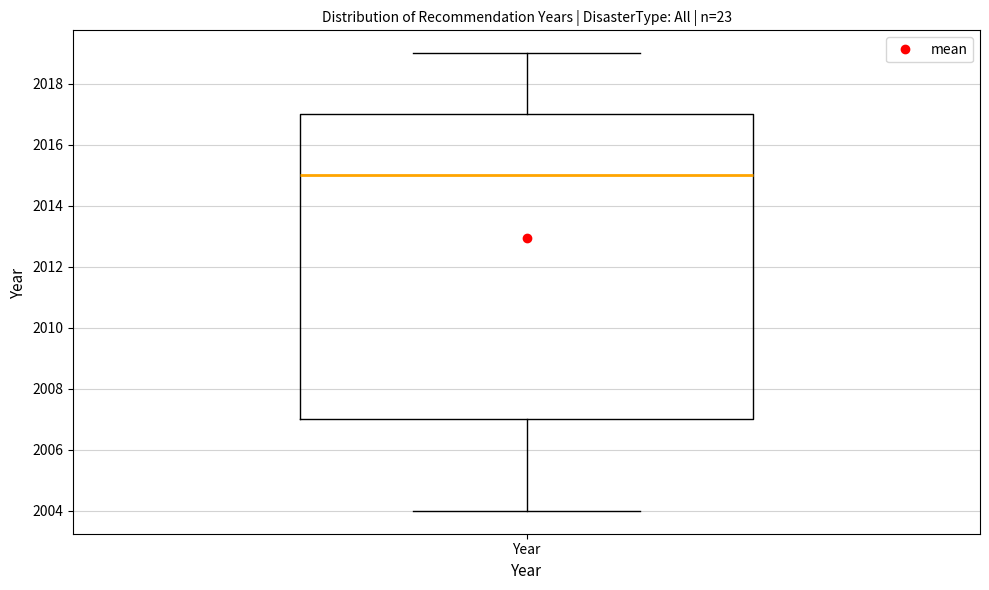

Where does the median line of the box for Year sit on the y-axis? The values are not printed on the chart, so give them approximately, as read against the axis.

2015